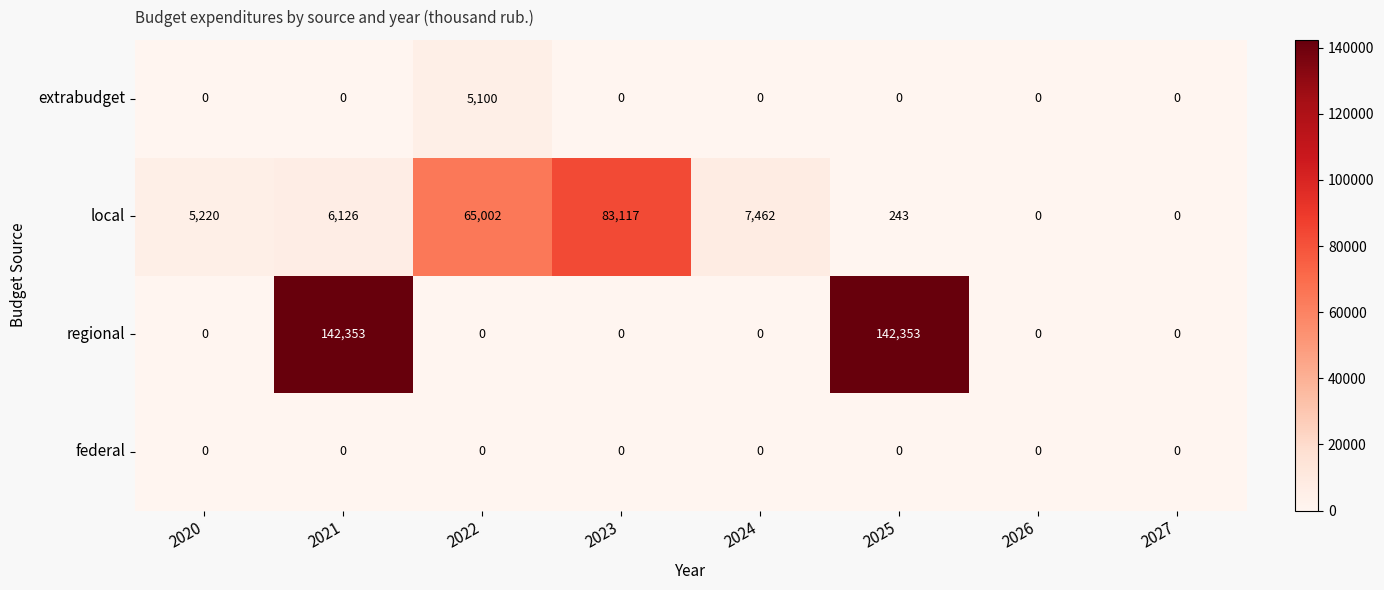

What is the greatest value displayed?

142353